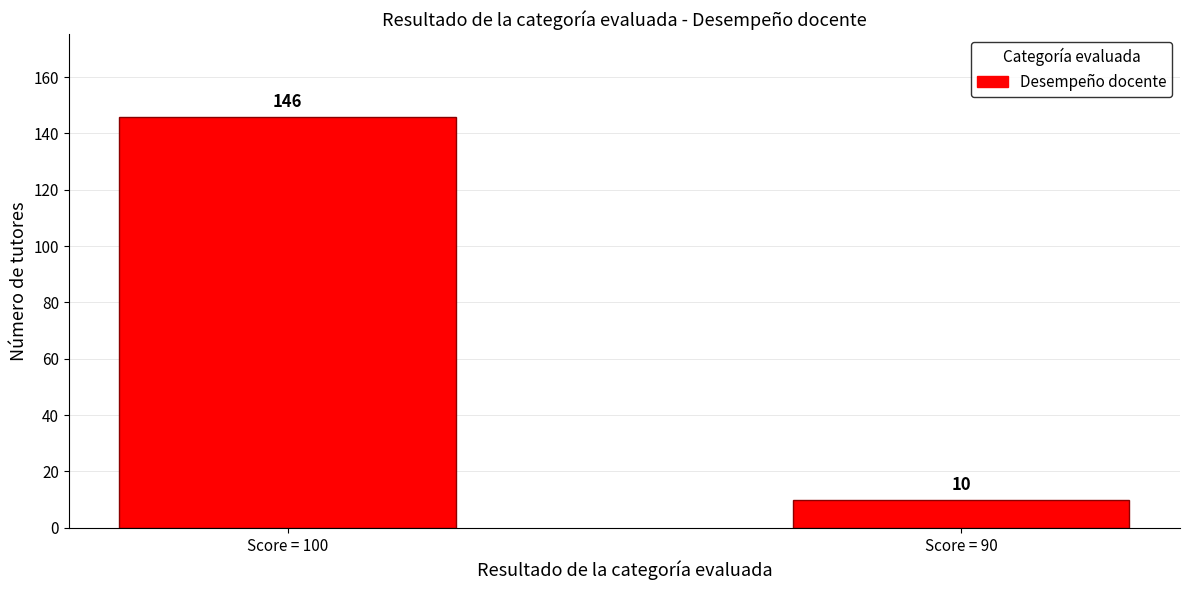

Between Score = 100 and Score = 90, which is larger?

Score = 100